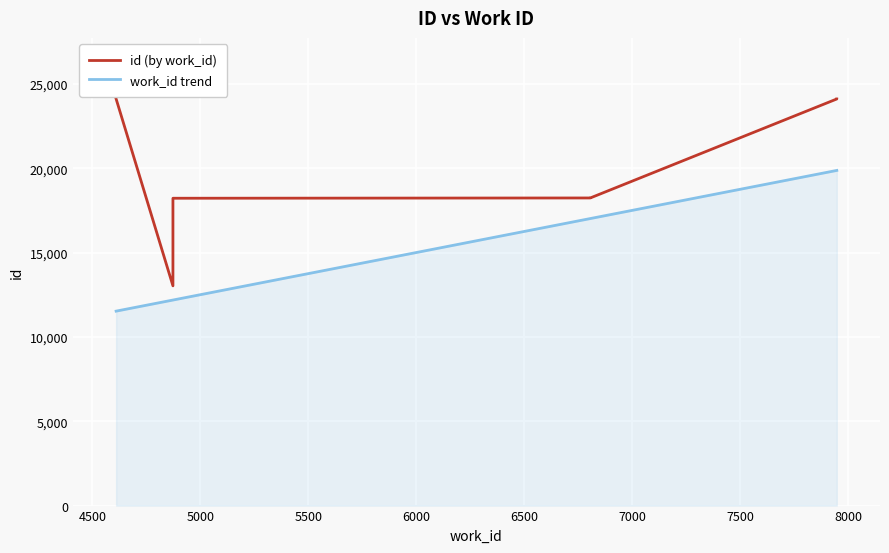

True or false: work_id trend has more than 0 interior local peaks.

False